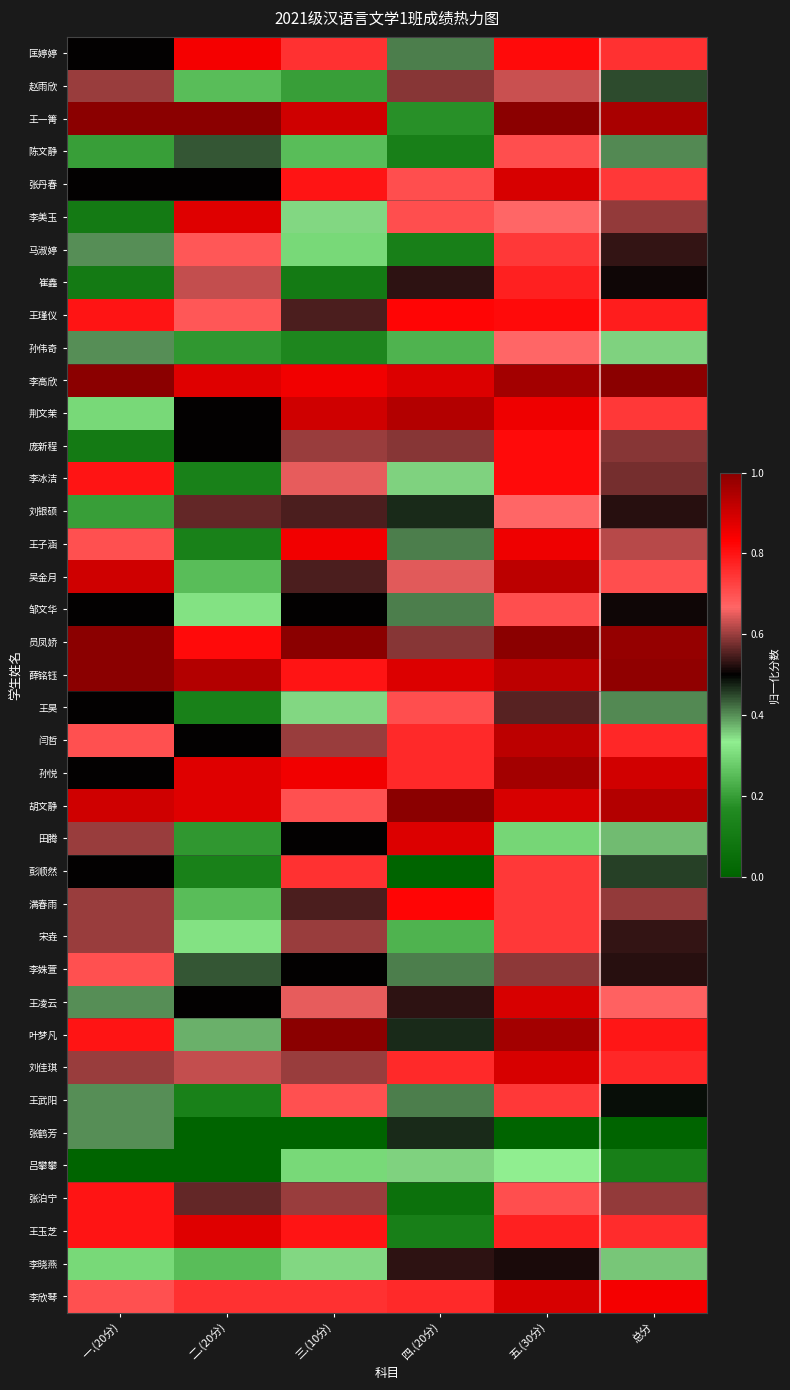

What is the spread (max minus min) of values at 二.(20分)?

1.0